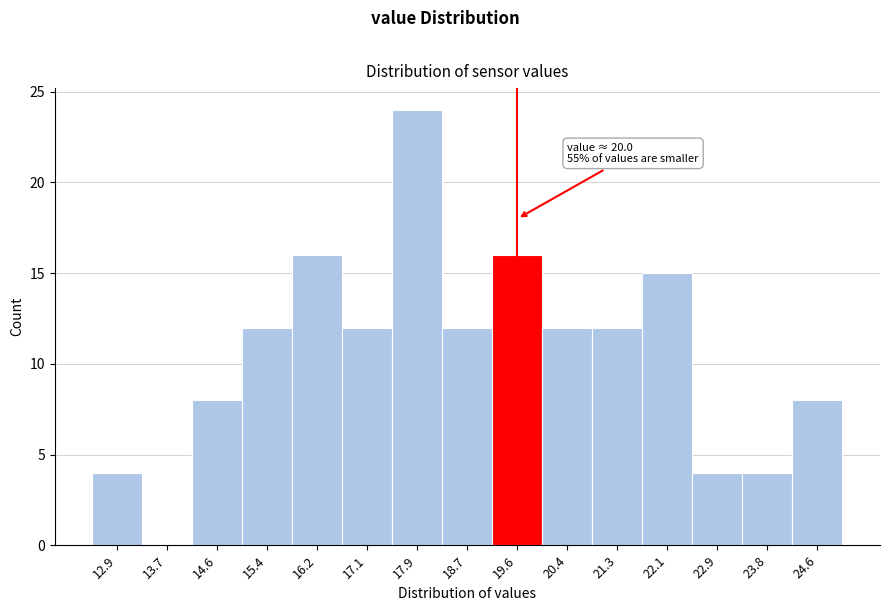

Reading left to right, extract all data points from this chart.

12.9=4	13.7=0	14.6=8	15.4=12	16.2=16	17.1=12	17.9=24	18.7=12	19.6=16	20.4=12	21.3=12	22.1=15	22.9=4	23.8=4	24.6=8